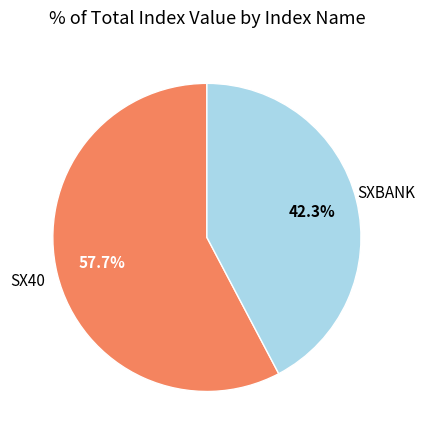

Is SX40 the majority of the pie?

Yes